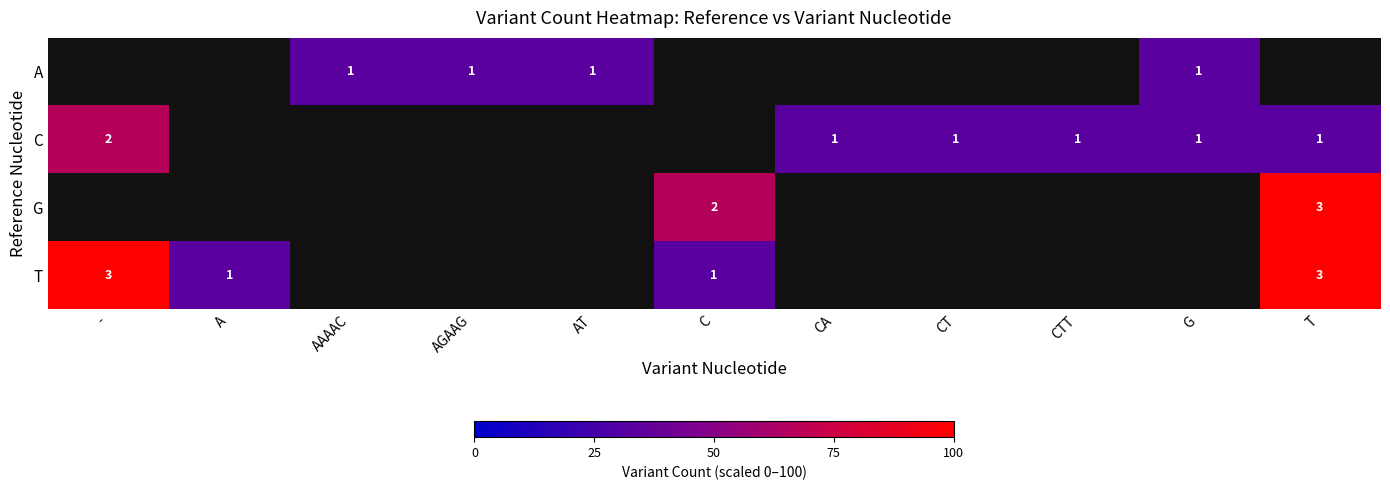

At which category does the chart reach its peak across all series?

T